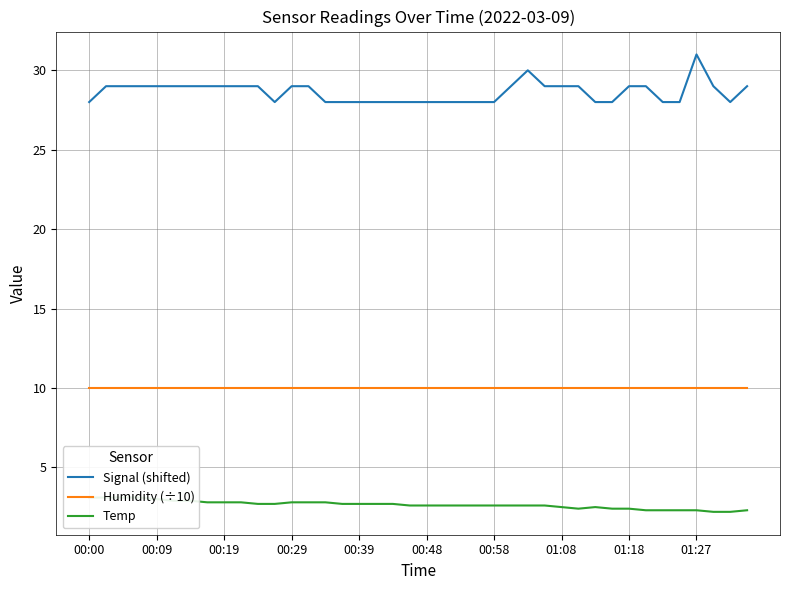

How many values in the Signal (shifted) series exceed 29?

2